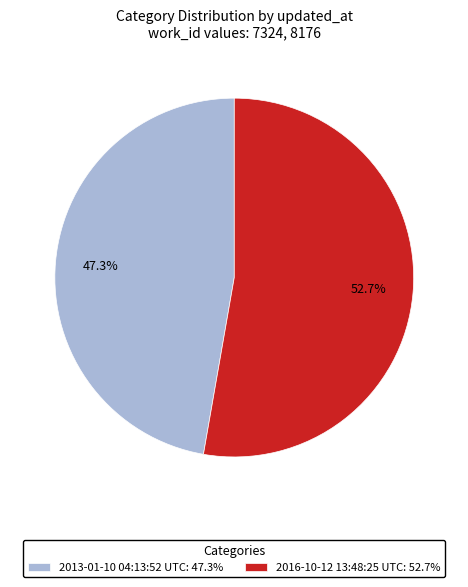

Do 2016-10-12 13:48:25 UTC and 2013-01-10 04:13:52 UTC together represent more than half of the pie?

Yes